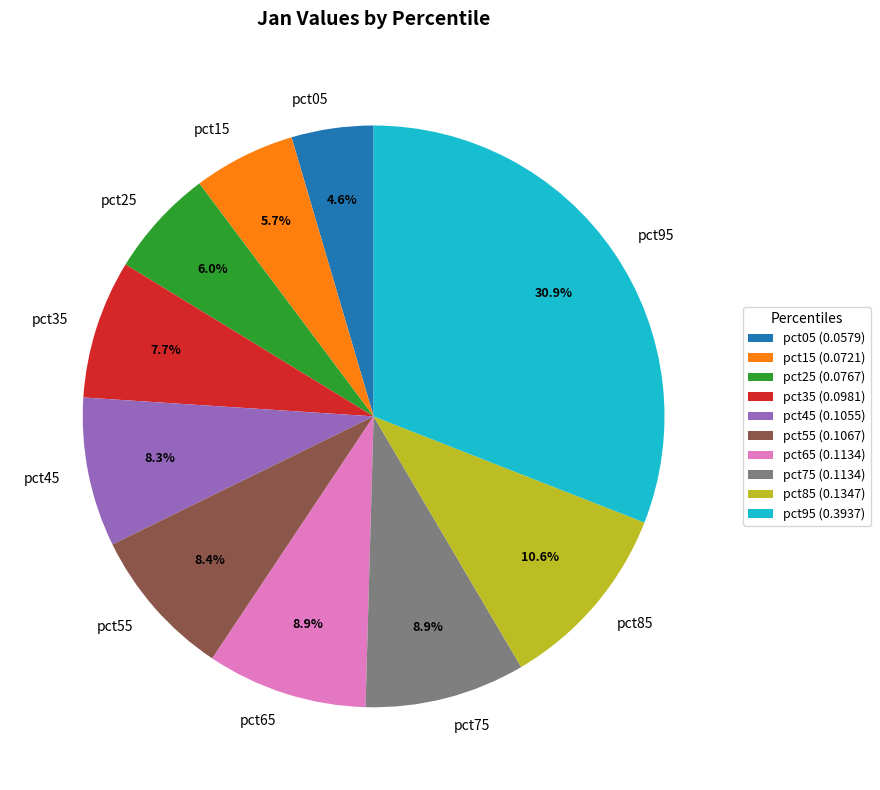

Is it true that pct95 is 23% of the pie?

False